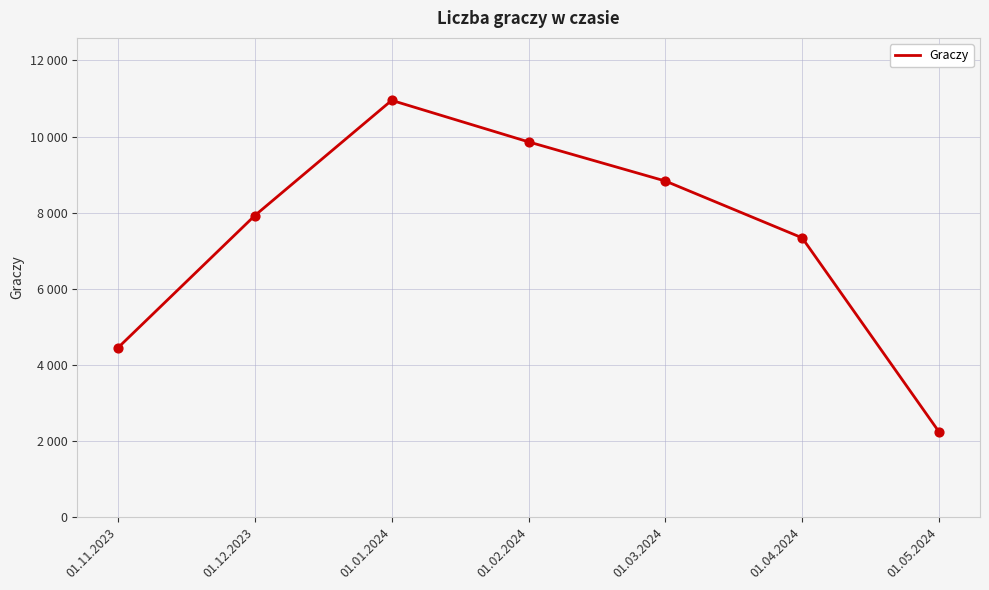

Between 01.02.2024 and 01.12.2023, which is larger?

01.02.2024